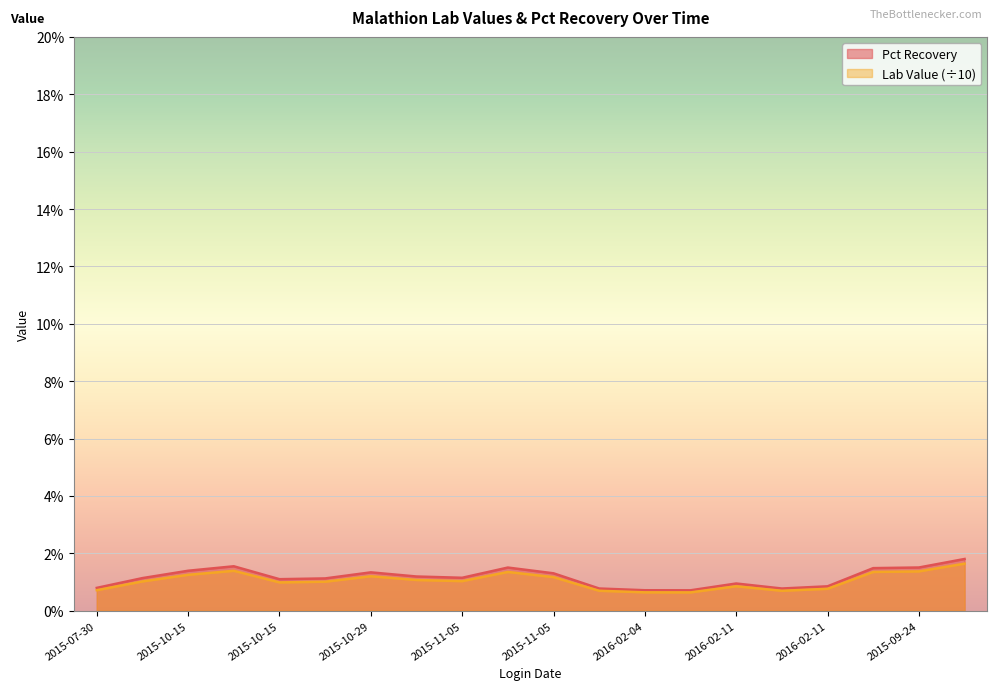

True or false: Pct Recovery and Lab Value cross at least once.

False